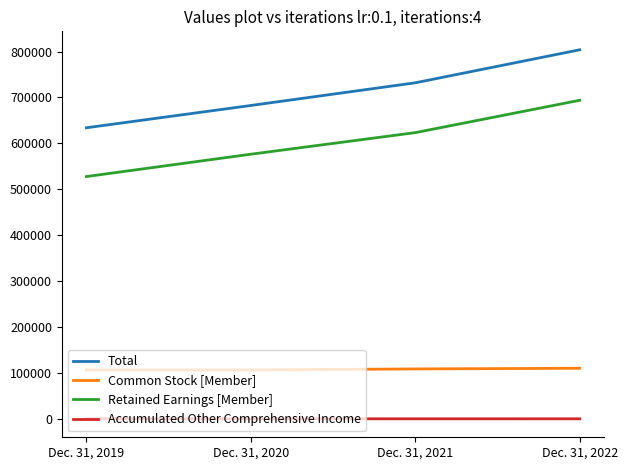

The Total series shows 732021 at Dec. 31, 2021. True or false?

True